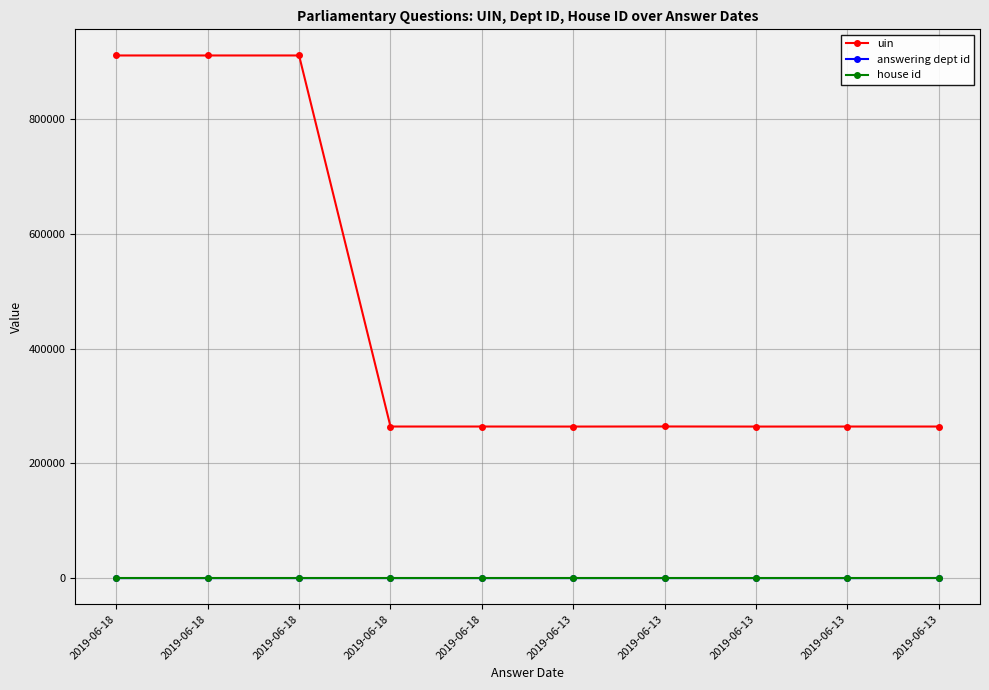

What is the total value across all series at 2019-06-13?

264326